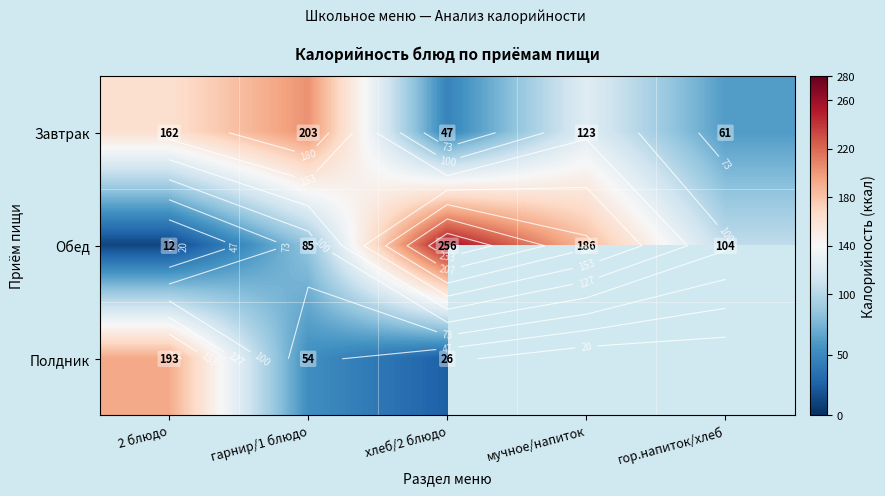

Where is Обед nearest to the value 134?

гор.напиток/хлеб